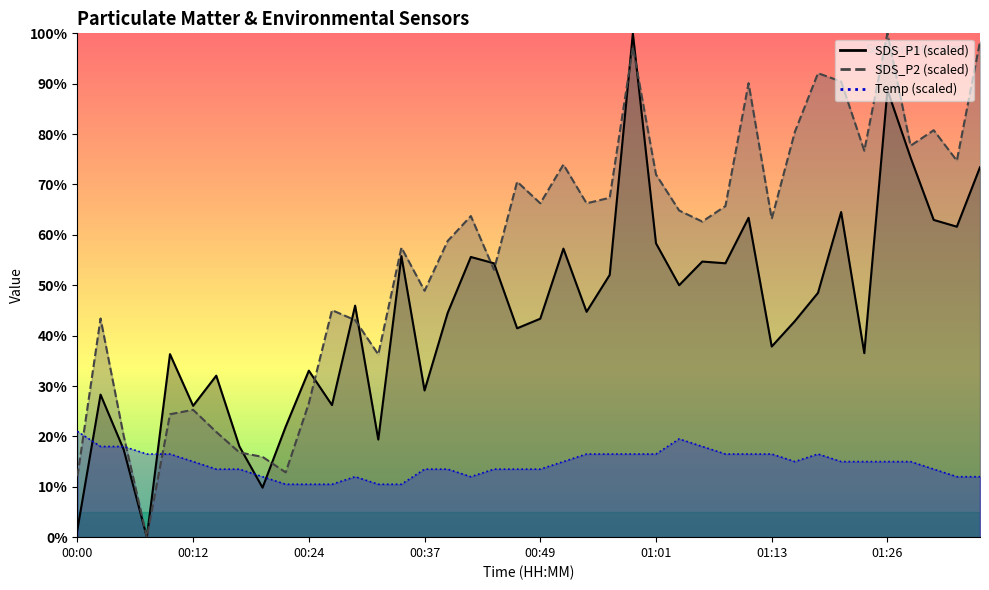

At which category does the chart reach its minimum across all series?

00:07